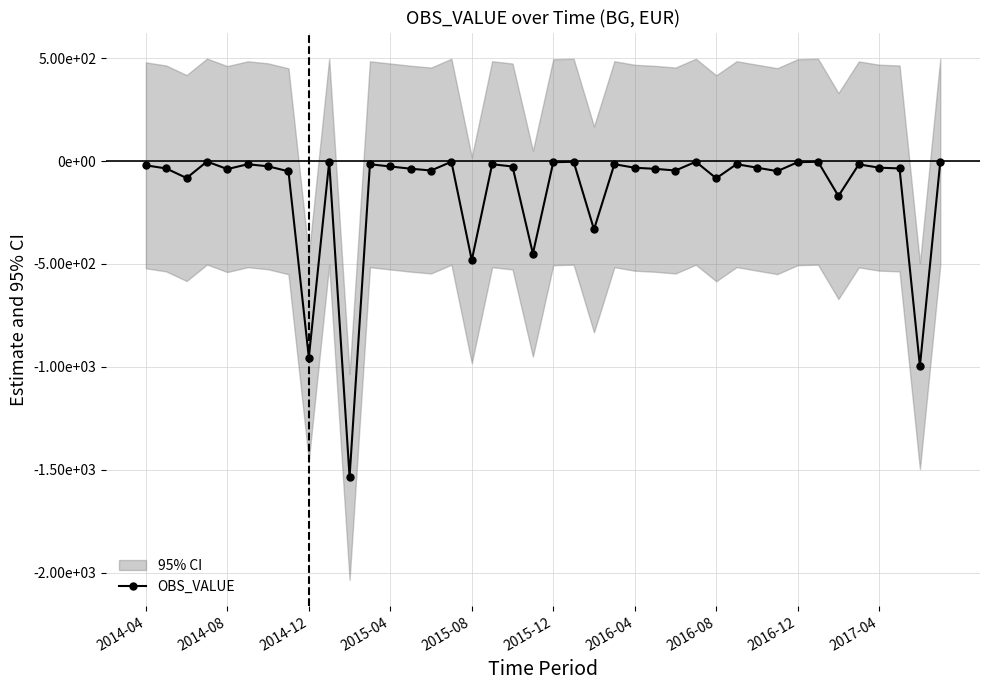

What is the approximate value at 10?

-1534.3